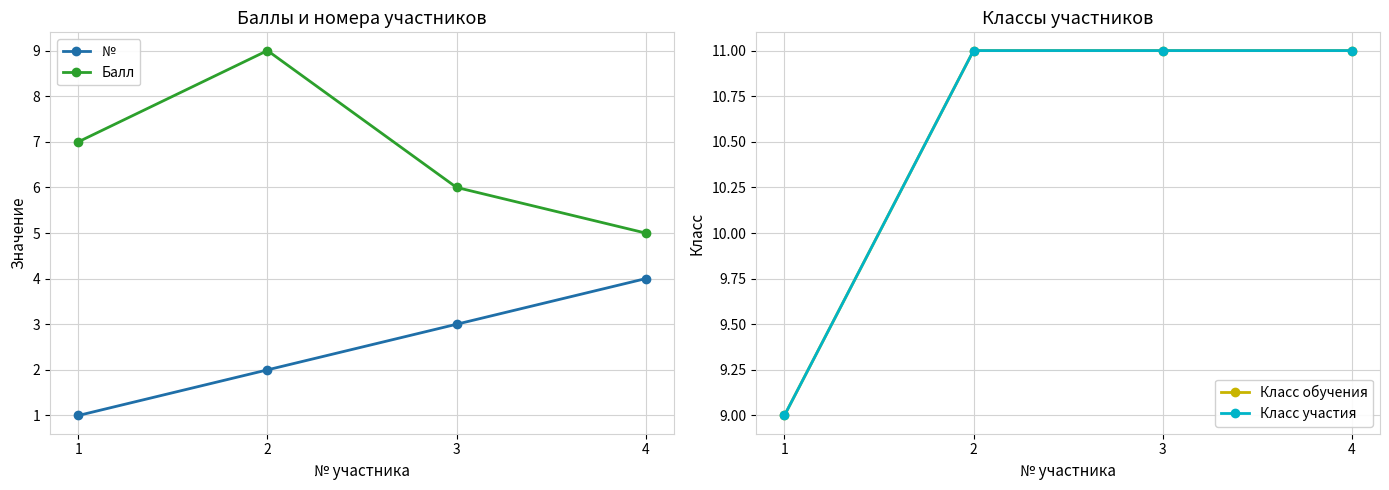

True or false: Класс обучения and Балл intersect in this chart.

False